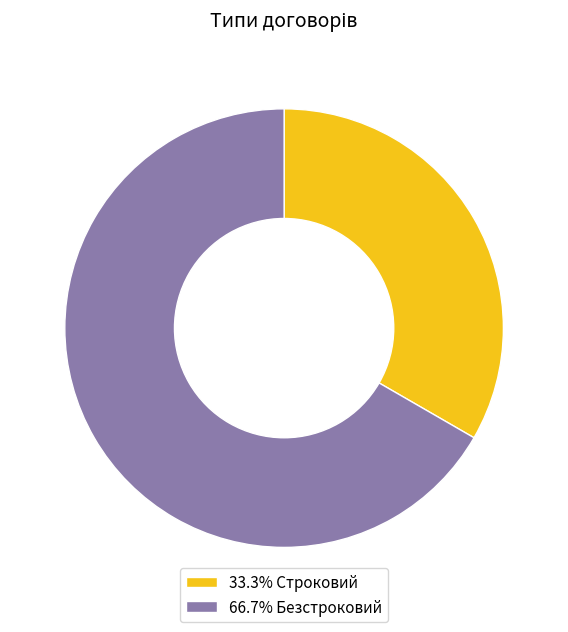

Is there any slice that represents more than half of the pie?

Yes